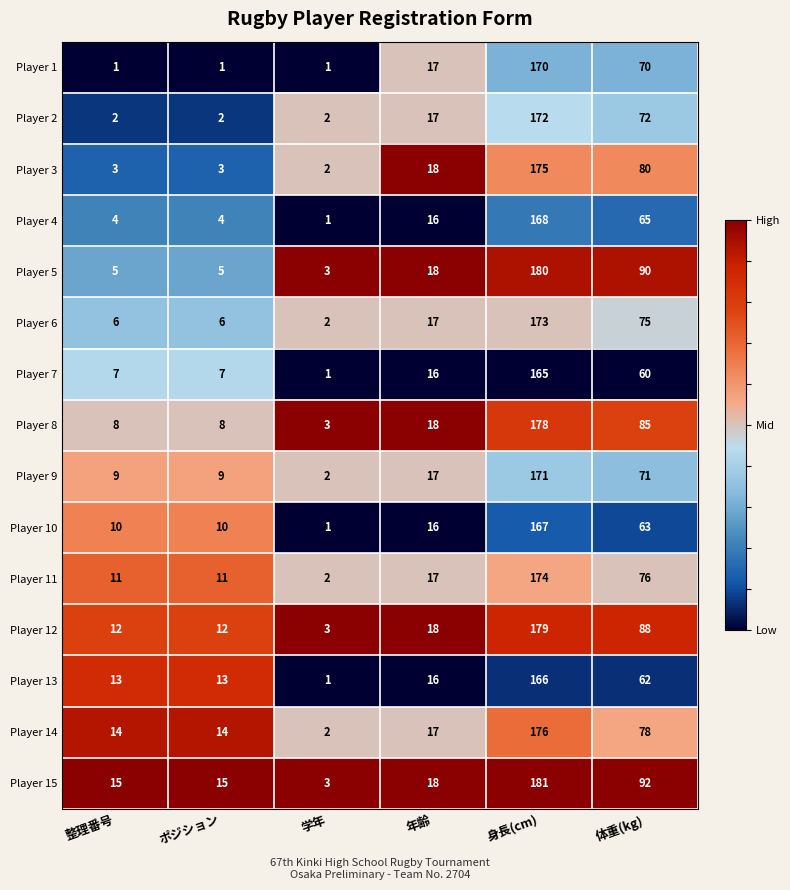

What is the difference between the Player 12 values at 身長(cm) and 体重(kg)?

91